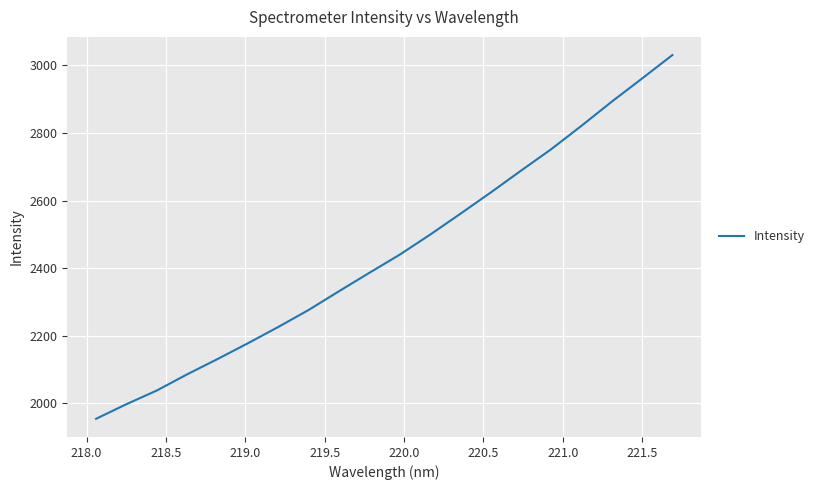

What is the greatest value displayed?

3030.8